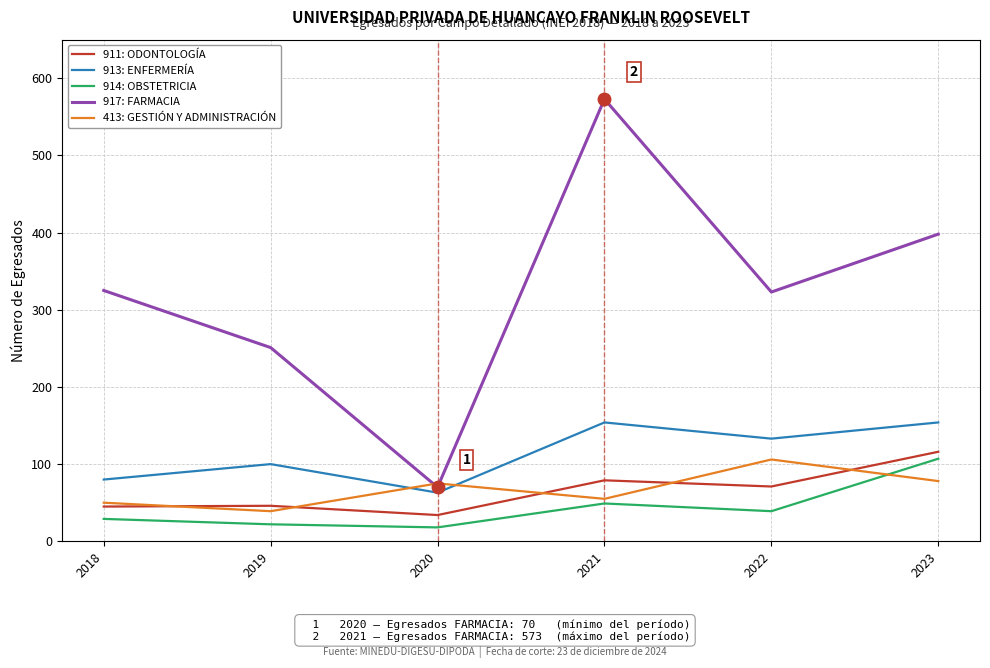

Rank the series at 2022 from highest to lowest value.

917: FARMACIA, 913: ENFERMERÍA, 413: GESTIÓN Y ADMINISTRACIÓN, 911: ODONTOLOGÍA, 914: OBSTETRICIA